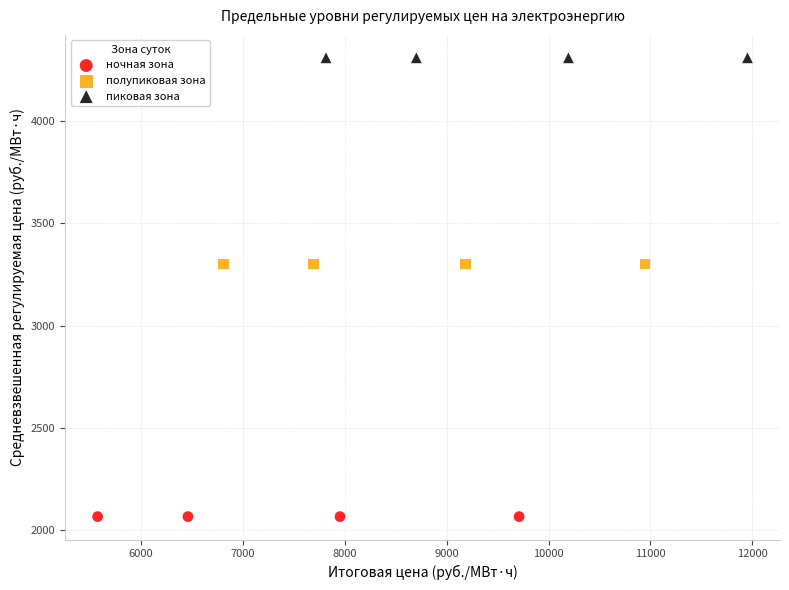

Which series reaches the minimum Y coordinate?

ночная зона